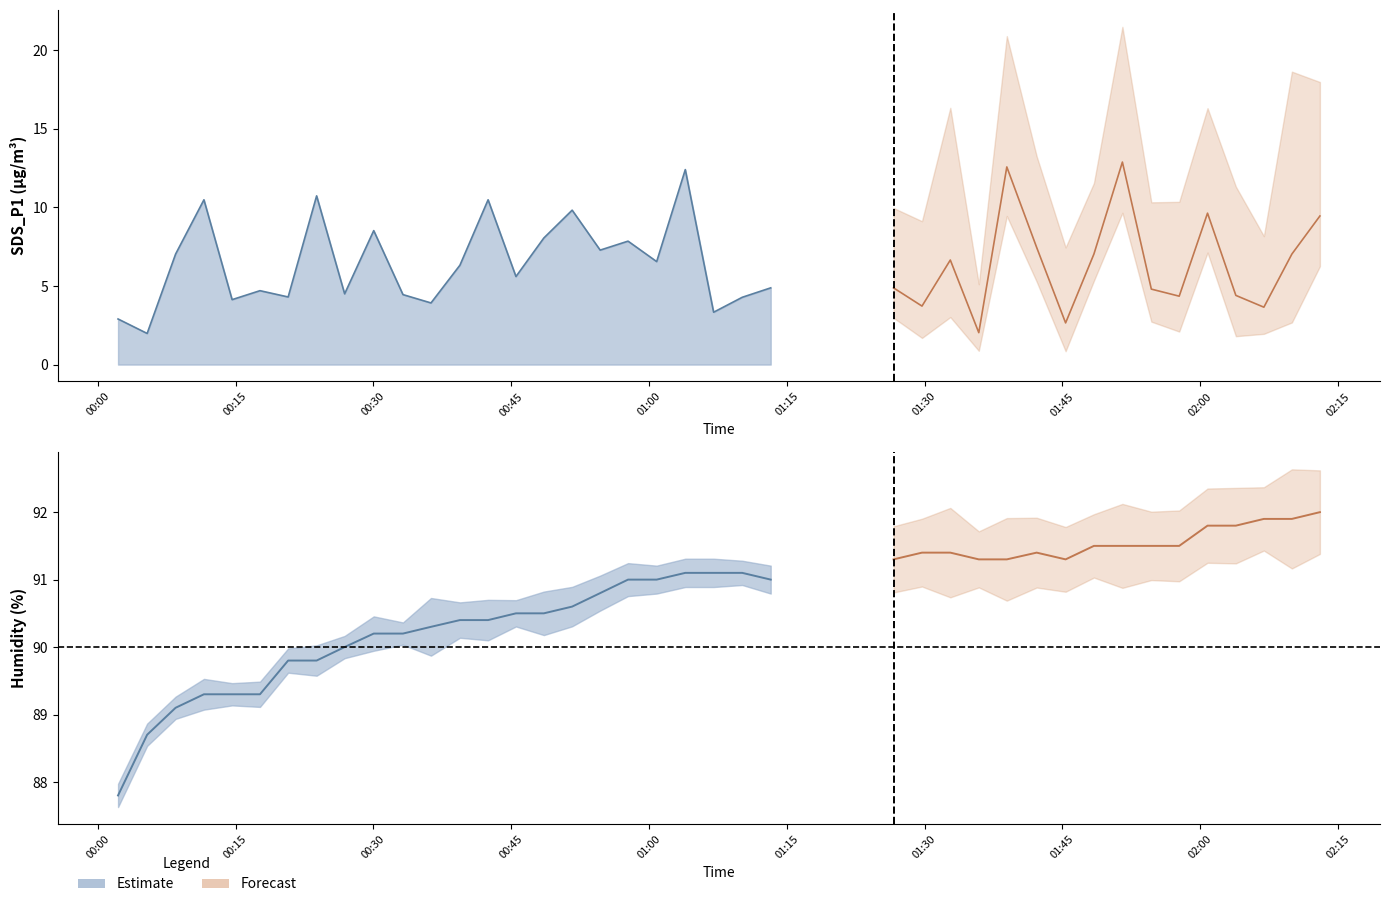

At which category does Humidity reach its first local valley?

23